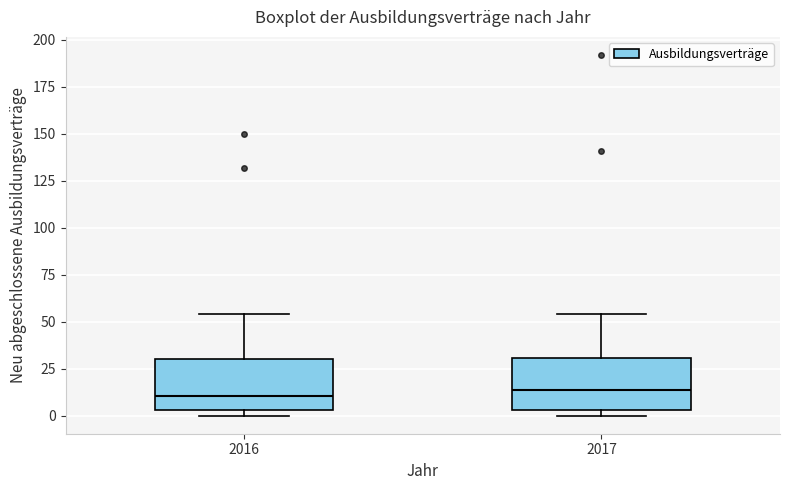

Where is the upper edge of the box at x = 2017 on the y-axis? The values are not printed on the chart, so give them approximately, as read against the axis.

30